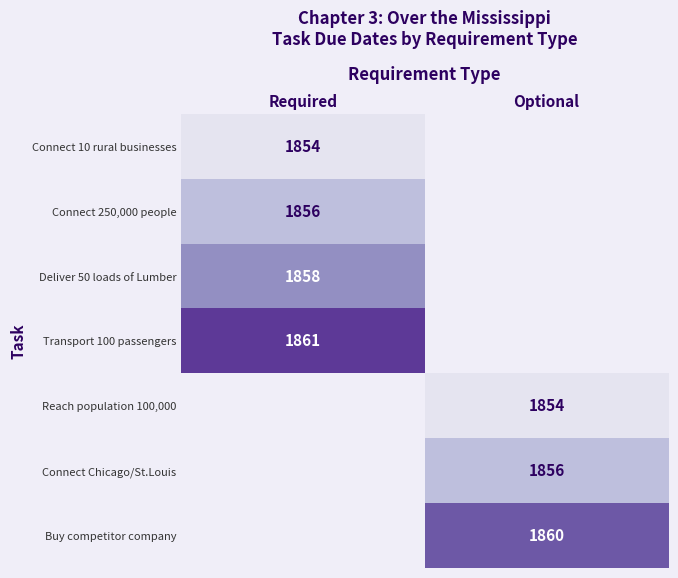

The value of Transport 100 passengers at Required is 2456. True or false?

False